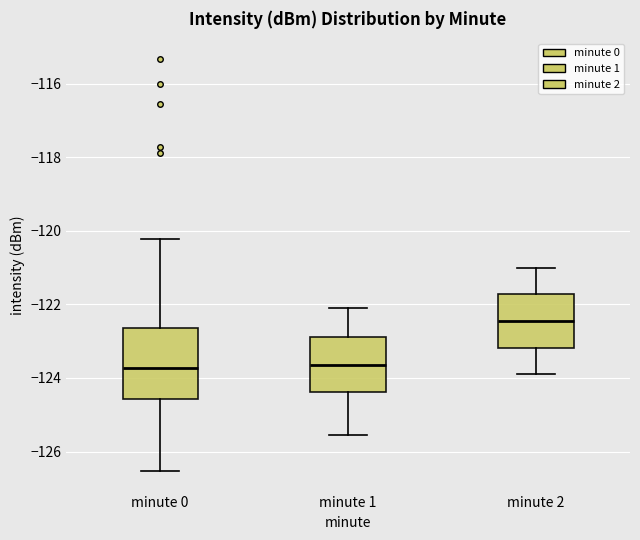

Which box is the tallest, from its lower edge to its upper edge?

minute 0